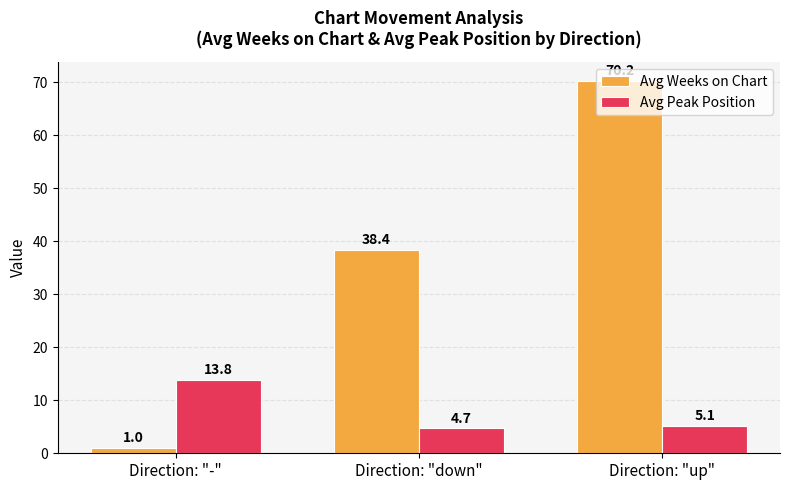

How many categories are shown in the chart?

3